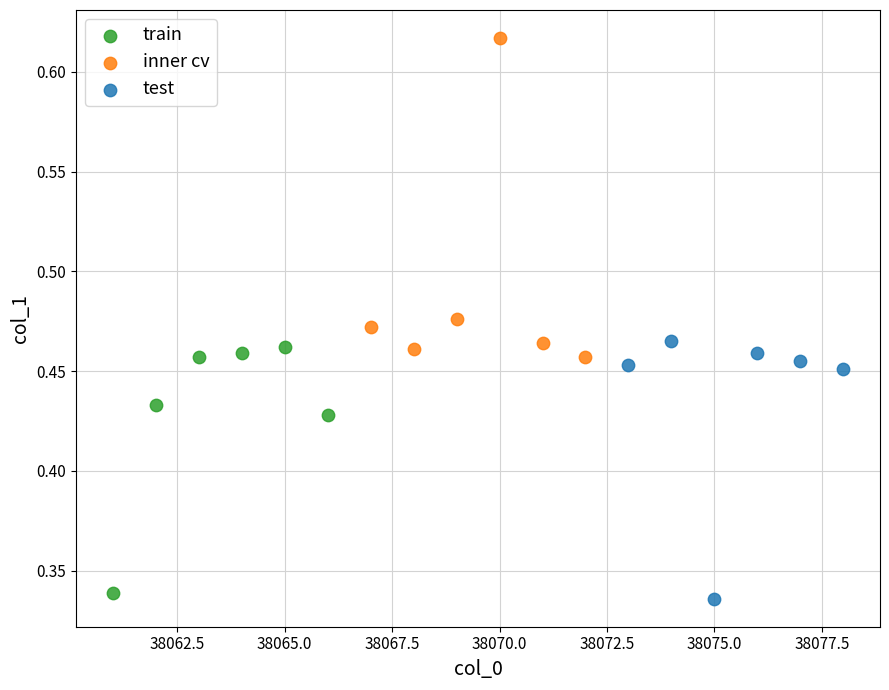

Which series contains the highest Y value?

inner cv